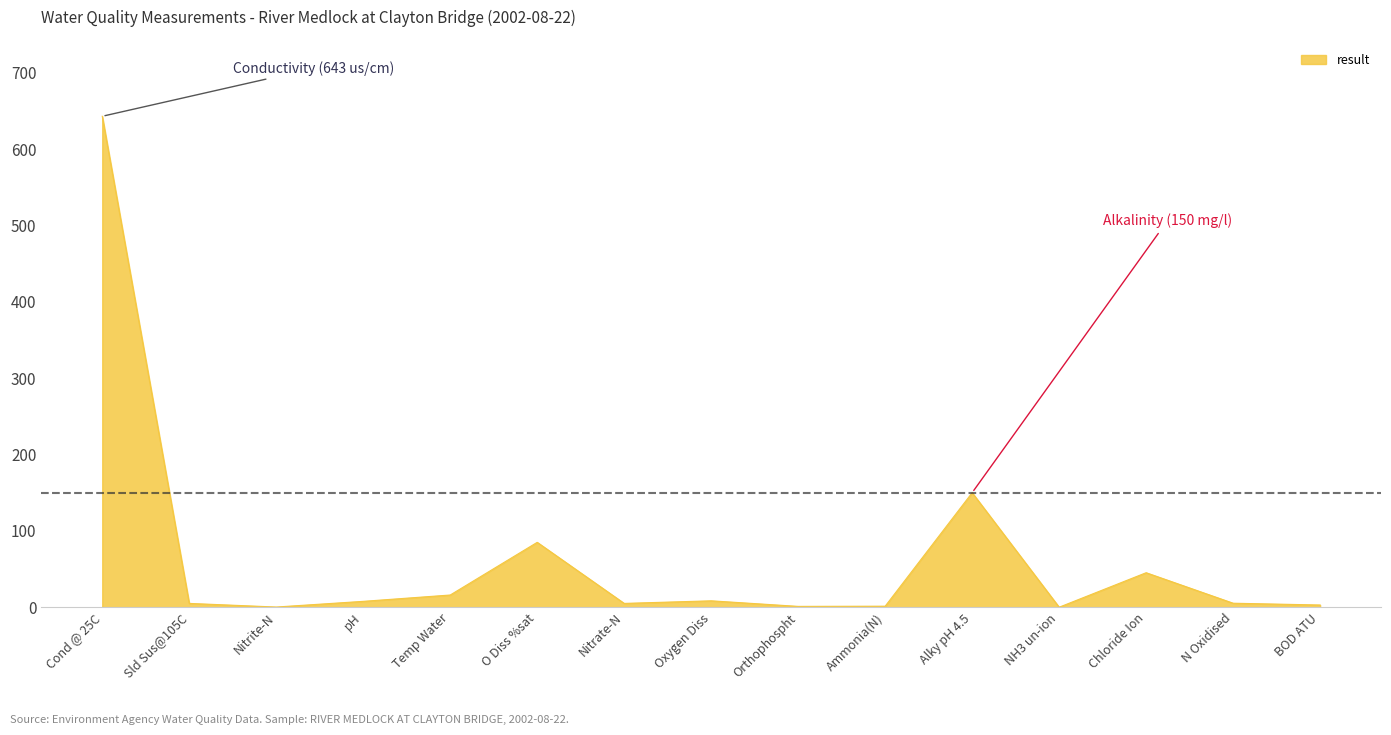

The value at Temp Water is 16.0. True or false?

True